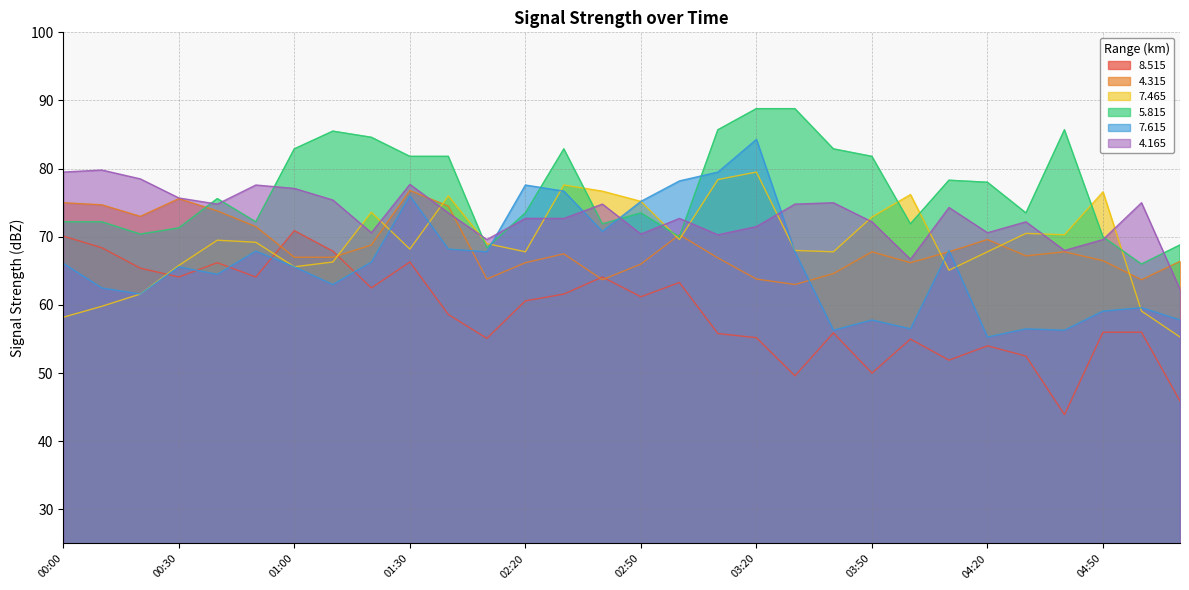

What are all the series names shown in the legend?

8.515, 4.315, 7.465, 5.815, 7.615, 4.165